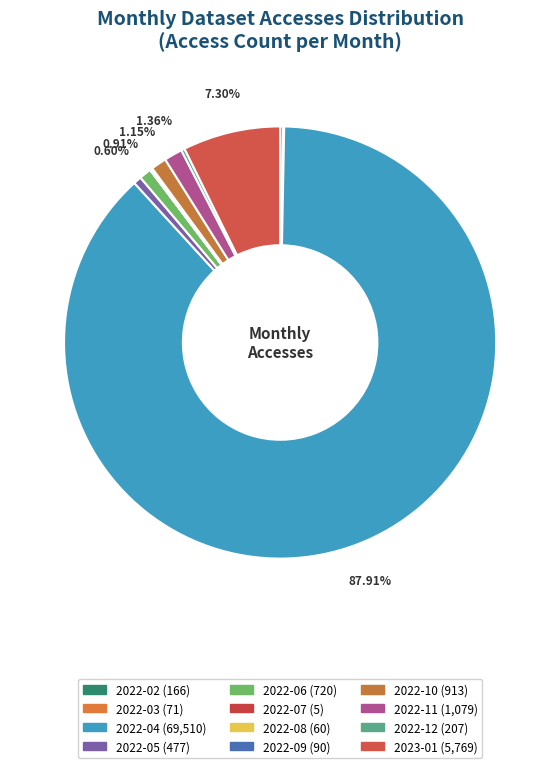

To the nearest percent, what percentage of the pie is 2022-04?

88%